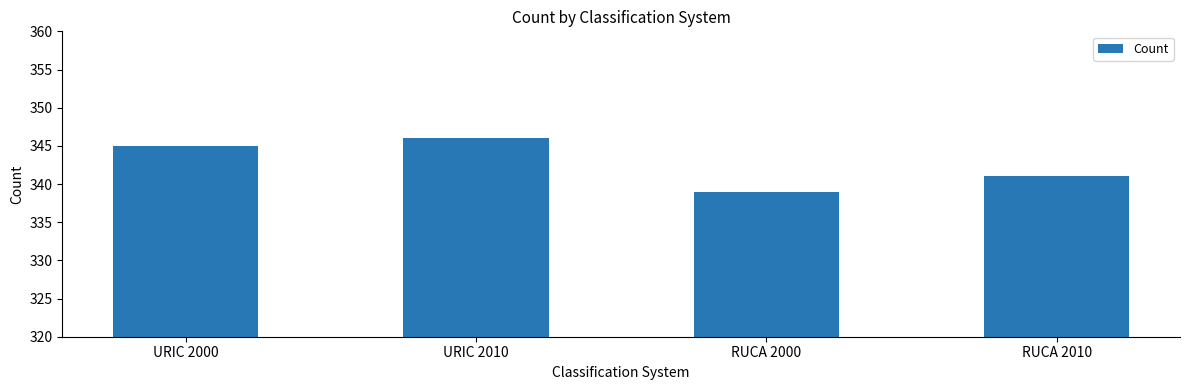

List the labels in order of value, largest first.

URIC 2010, URIC 2000, RUCA 2010, RUCA 2000